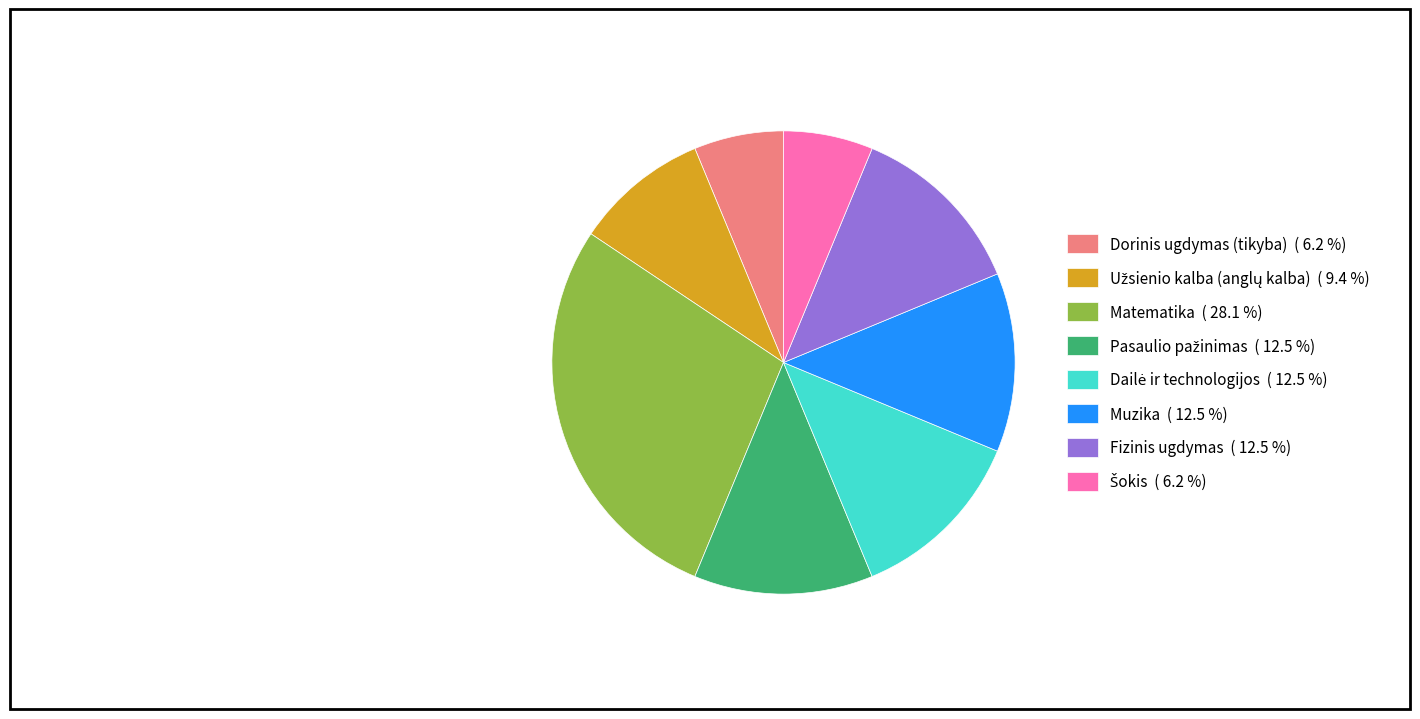

Do Dorinis ugdymas (tikyba) ( 6.2 %) and Matematika ( 28.1 %) together represent more than half of the pie?

No